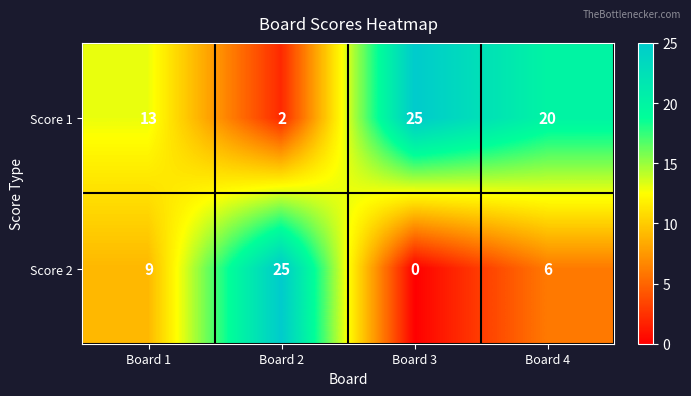

How many series are shown in this chart?

2